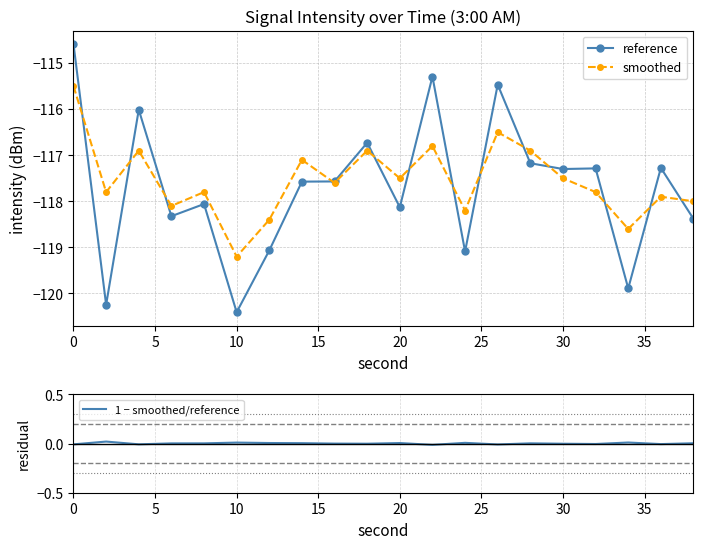

Count the number of categories in the chart.

20